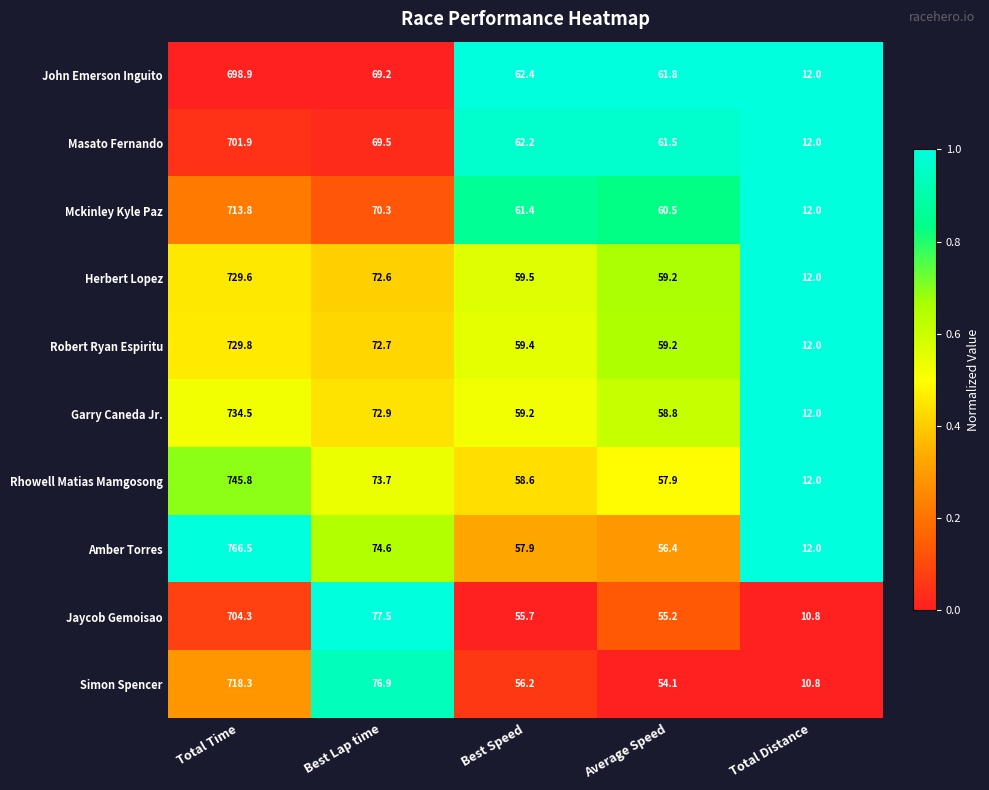

Which series has the widest spread of values?

Amber Torres